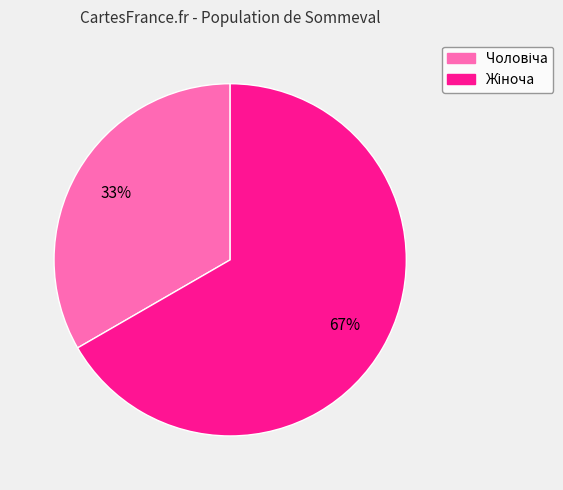

To the nearest percent, what is the average slice percentage?

50%